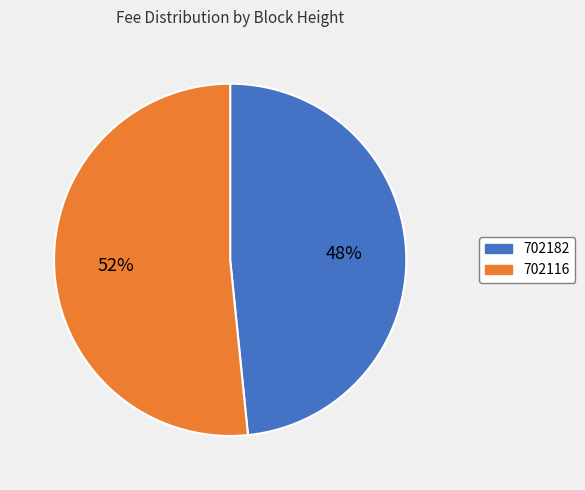

How many segments does this pie chart have?

2